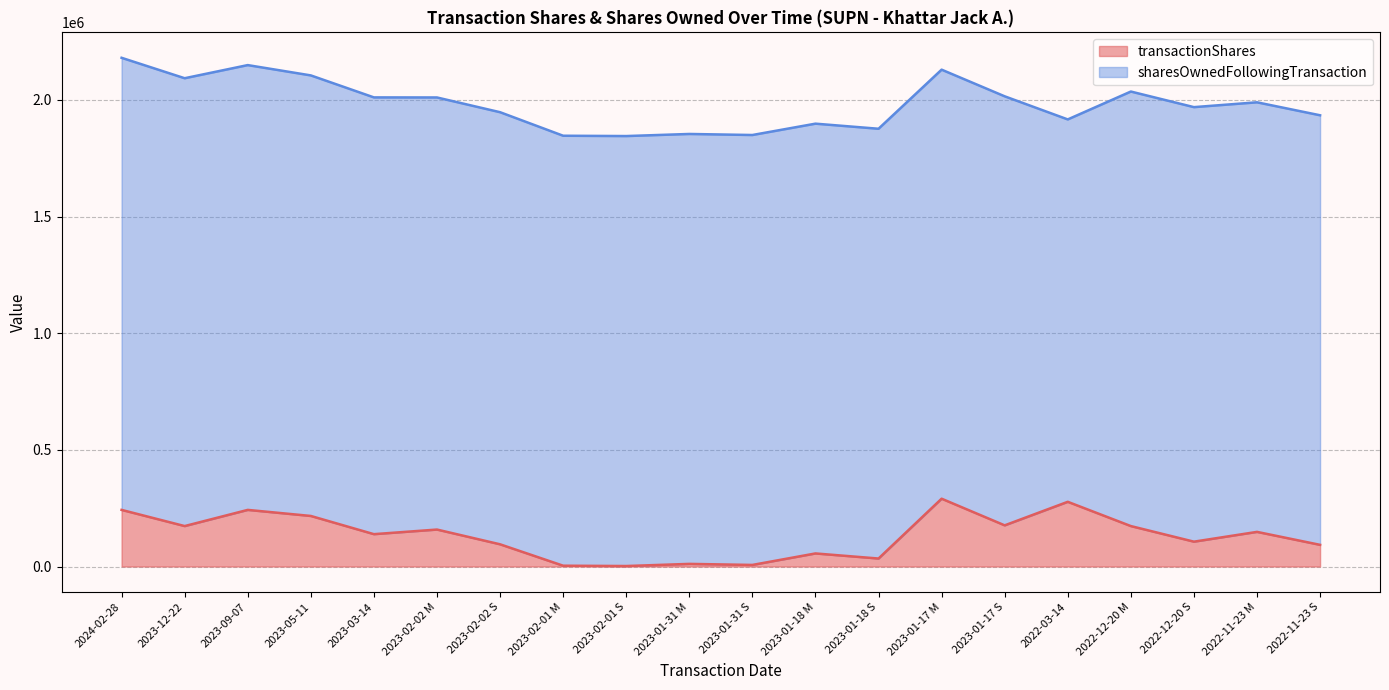

True or false: the data has more than 0 interior local peaks.

True